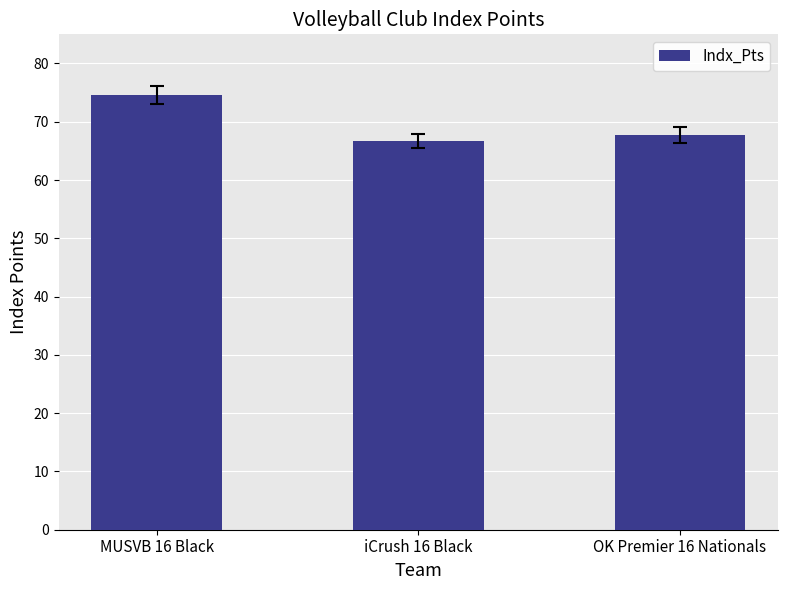

Rank the categories by value from highest to lowest.

MUSVB 16 Black, OK Premier 16 Nationals, iCrush 16 Black